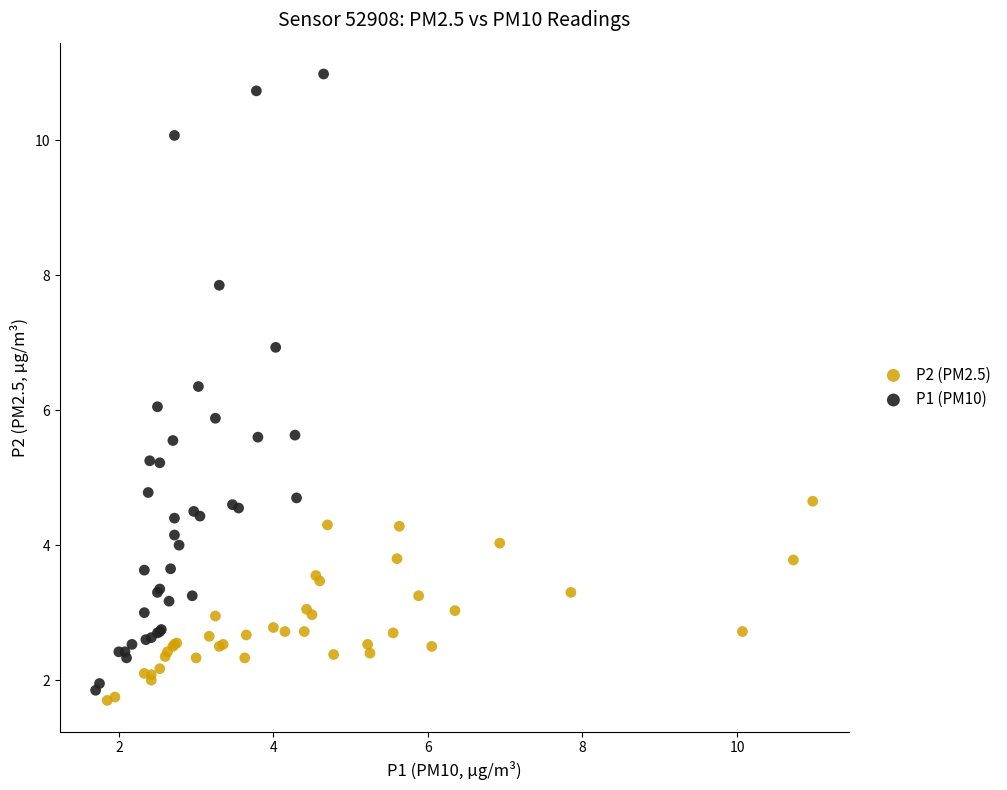

Which series has the widest spread of Y values?

P1 (PM10)